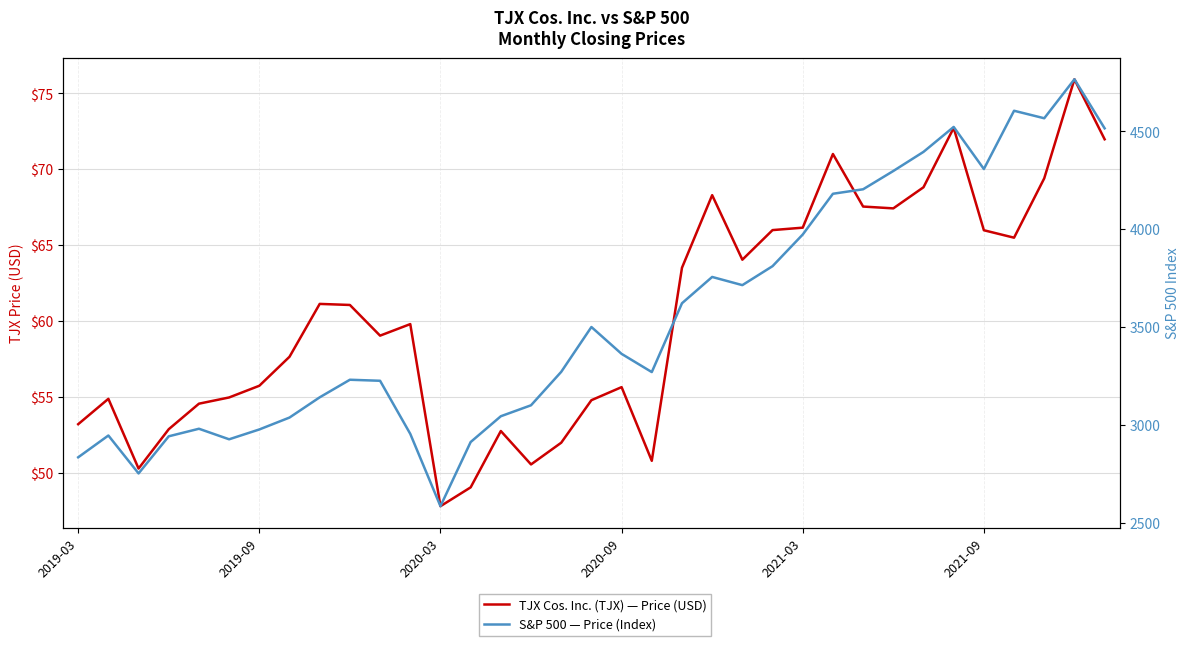

What is the difference between the highest and lowest values at 2020-03?

2701.8